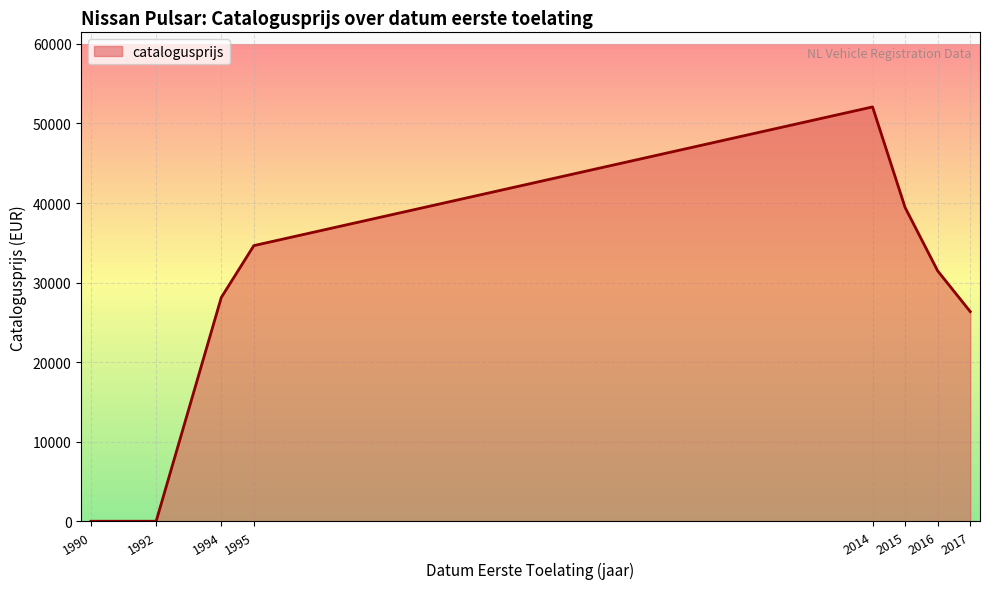

The value at 2015 is 39435. True or false?

True